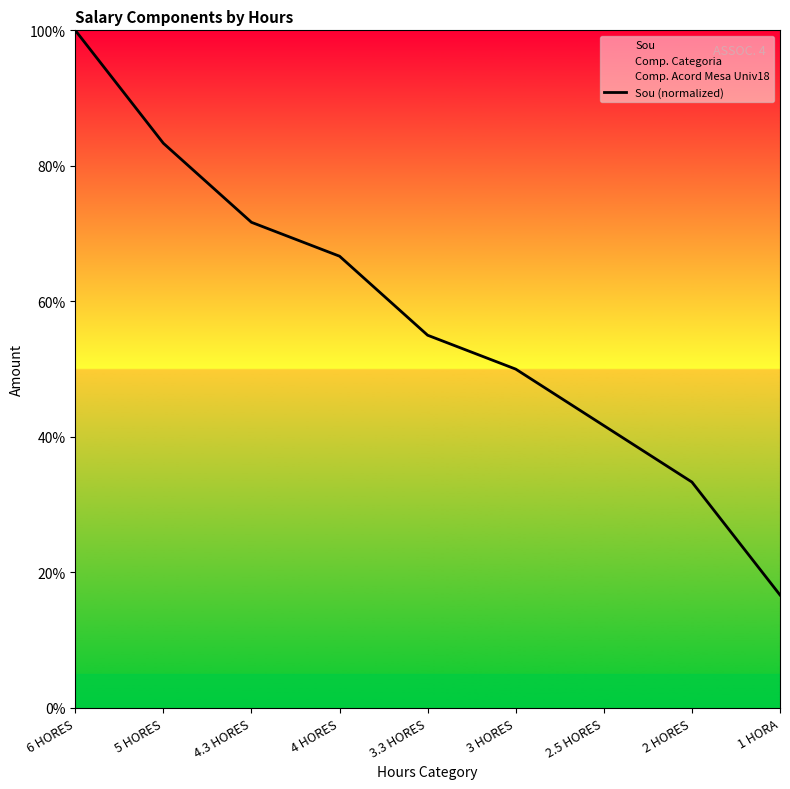

Count the number of data series in this chart.

1